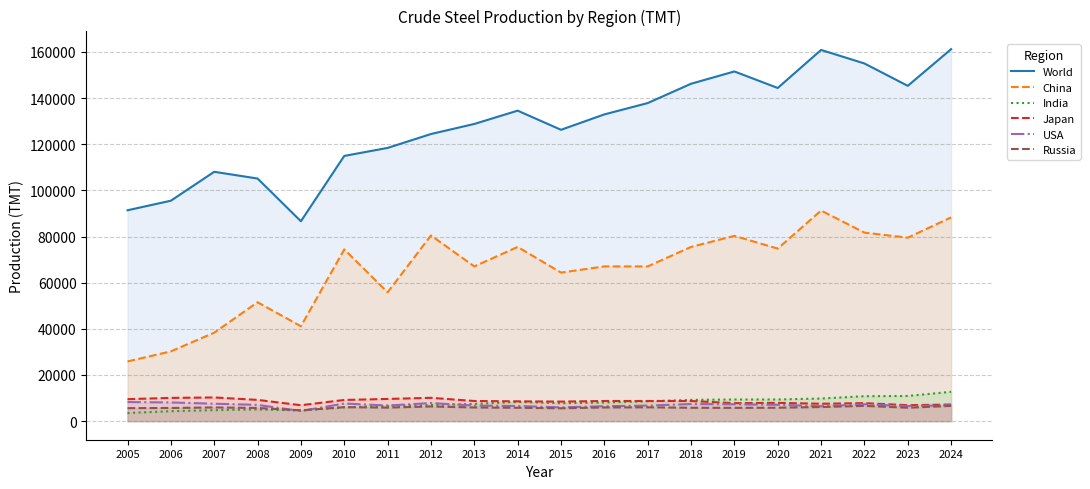

At which category does the chart reach its minimum across all series?

2005